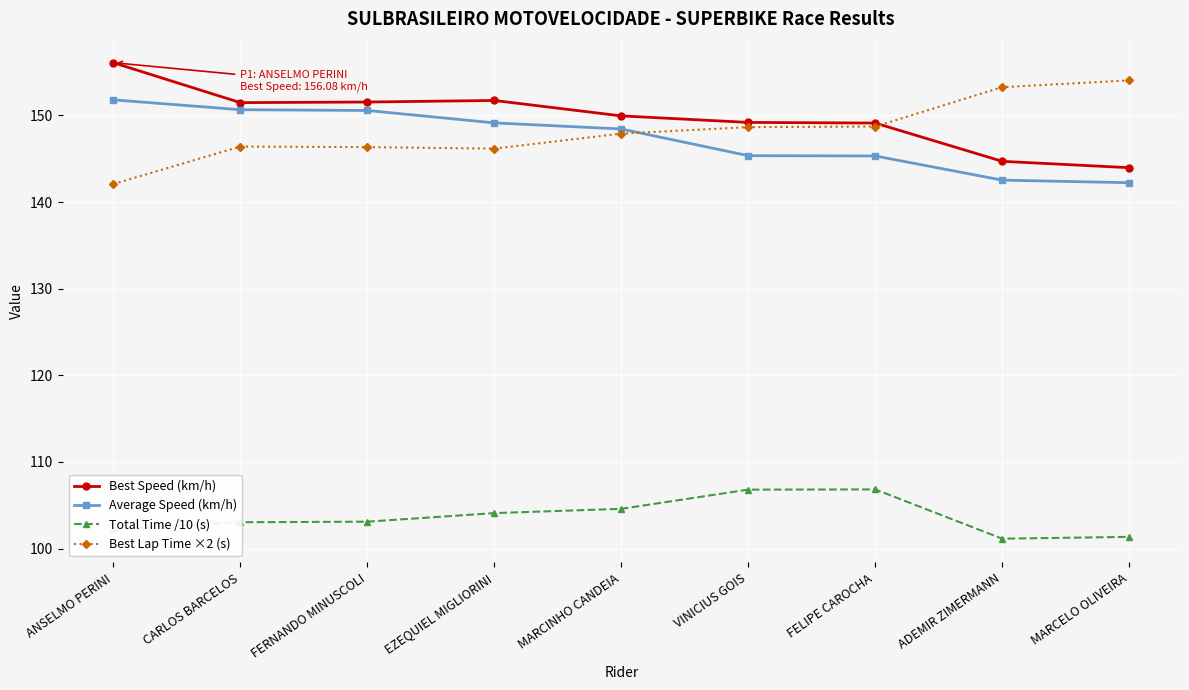

True or false: Best Lap Time ×2 (s) and Total Time /10 (s) cross at least once.

False